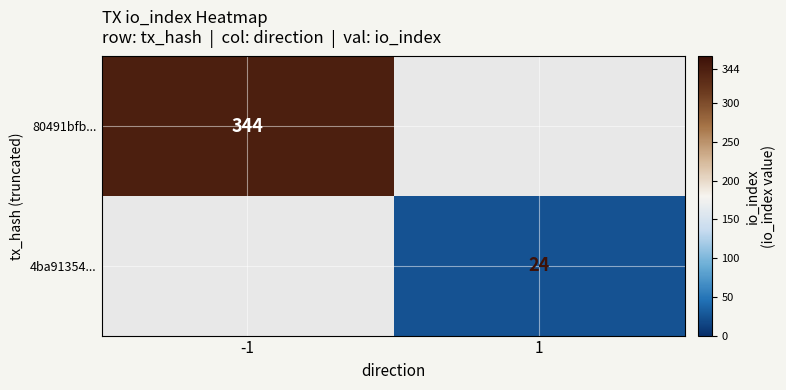

The 80491bfb... series shows 344 at -1. True or false?

True